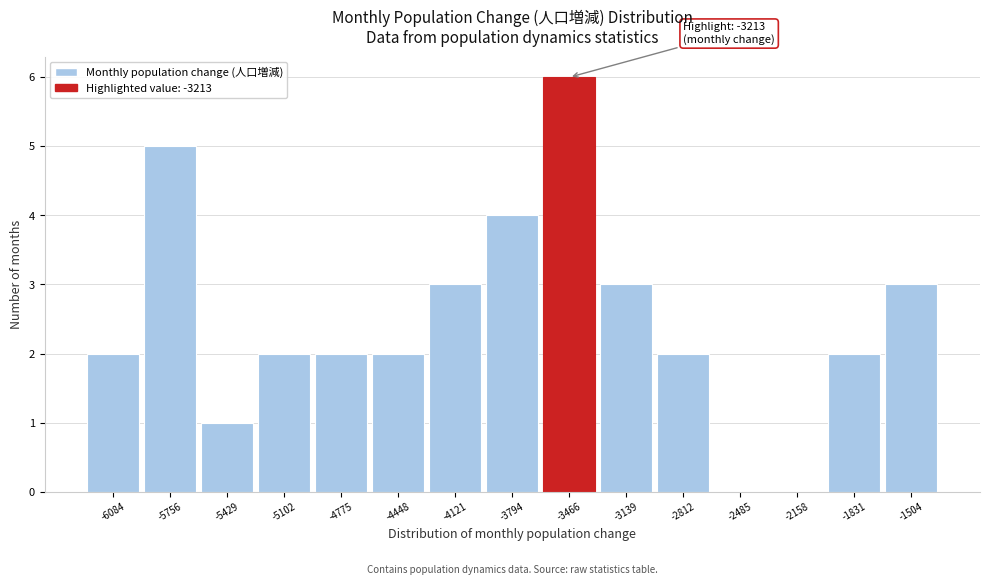

Reading left to right, what are all the values shown in this chart?

-6084=2	-5756=5	-5429=1	-5102=2	-4775=2	-4448=2	-4121=3	-3794=4	-3466=6	-3139=3	-2812=2	-2485=0	-2158=0	-1831=2	-1504=3